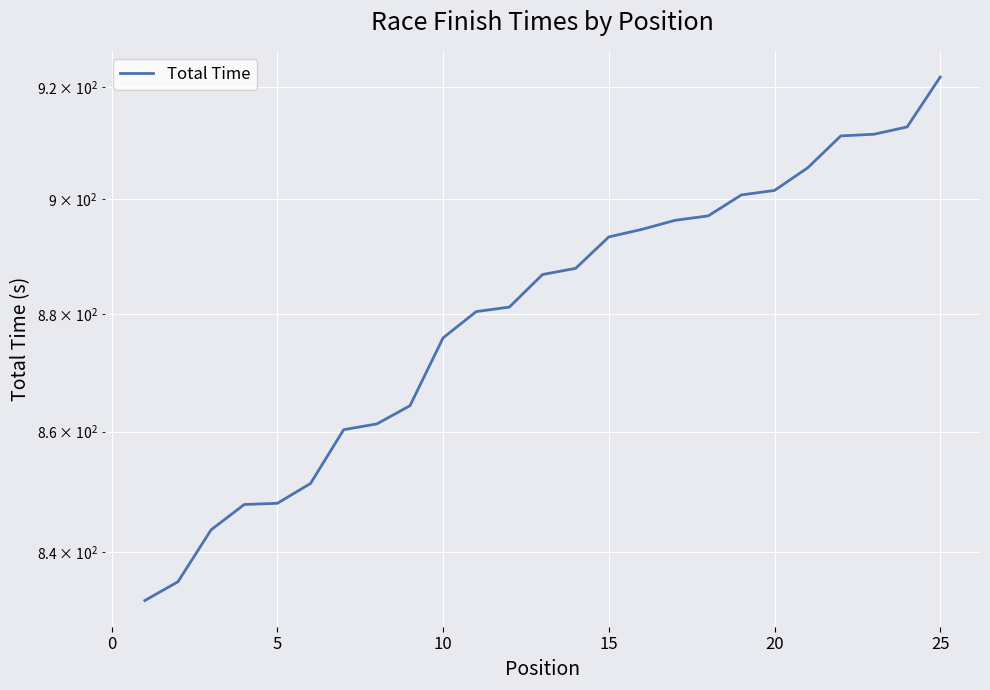

How many values are below 886?

12